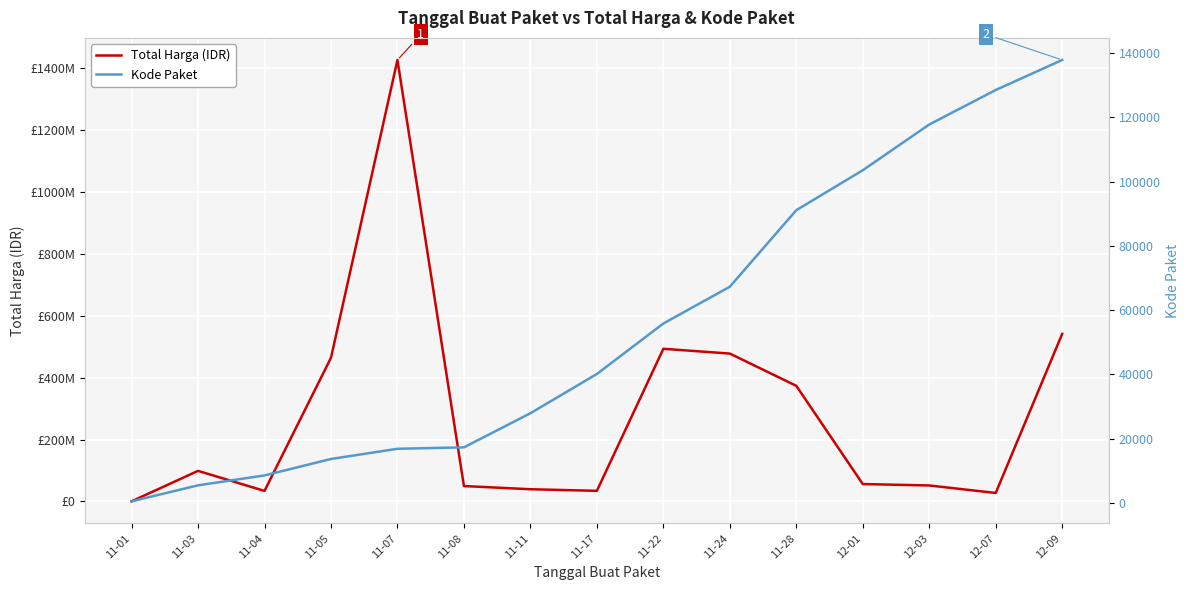

Which has a higher value, 12-01 or 11-08?

12-01